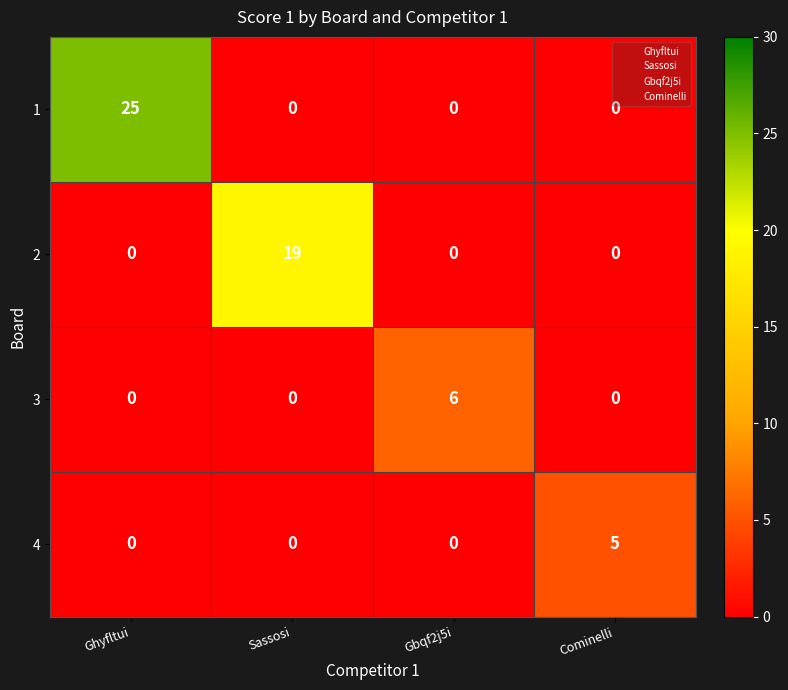

Between Ghyfltui and Cominelli, which series saw the biggest shift?

1